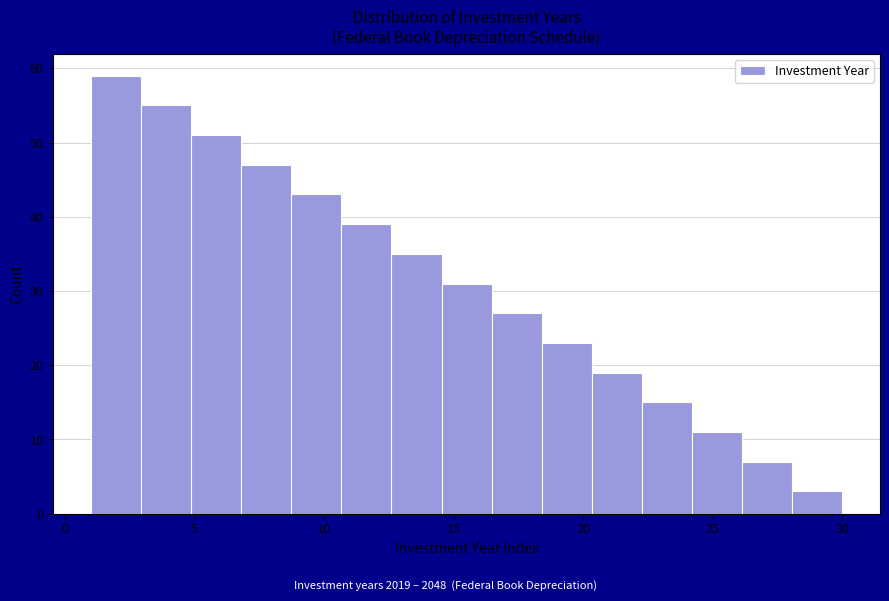

Around what value on the x-axis is the tallest bar? Give the approximate position of its centre, as read against the axis.

2.0